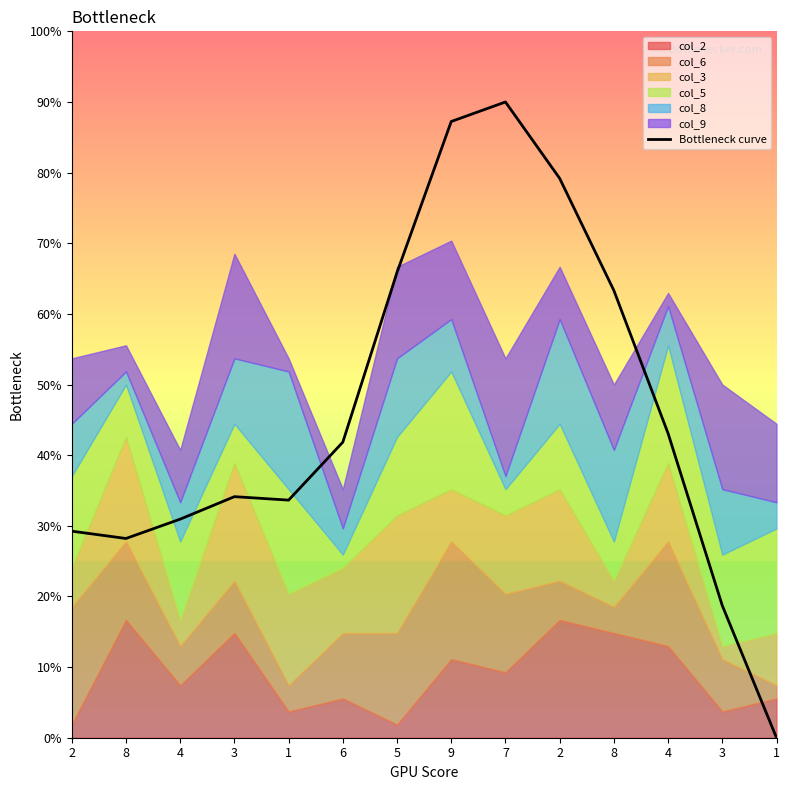

Is it true that the value at 8 is 2.8?

True